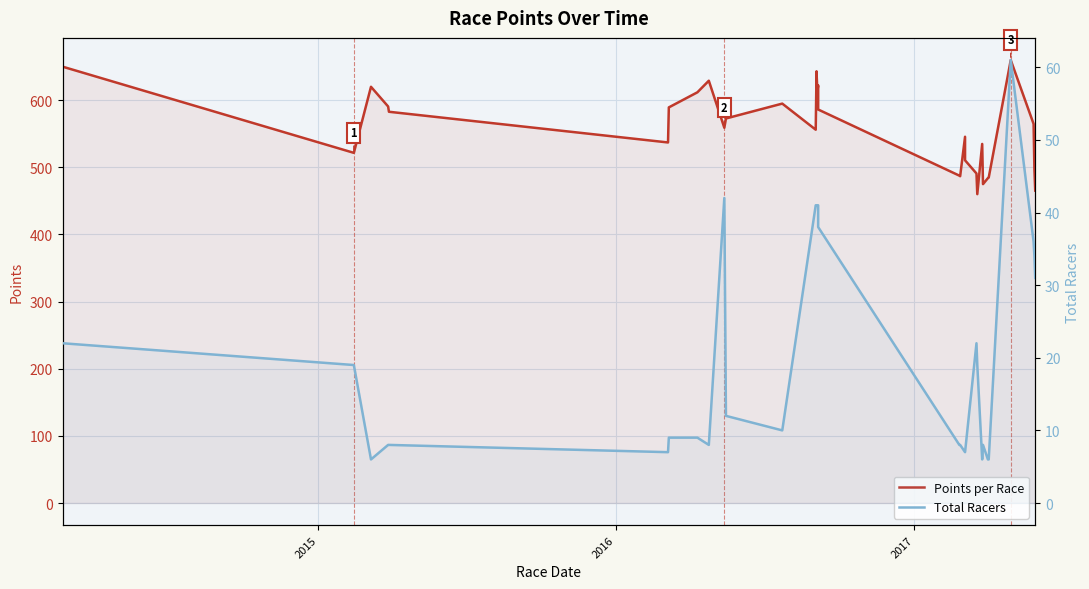

In Total Racers, how many points are lower than both neighbors (excluding endpoints)?

5